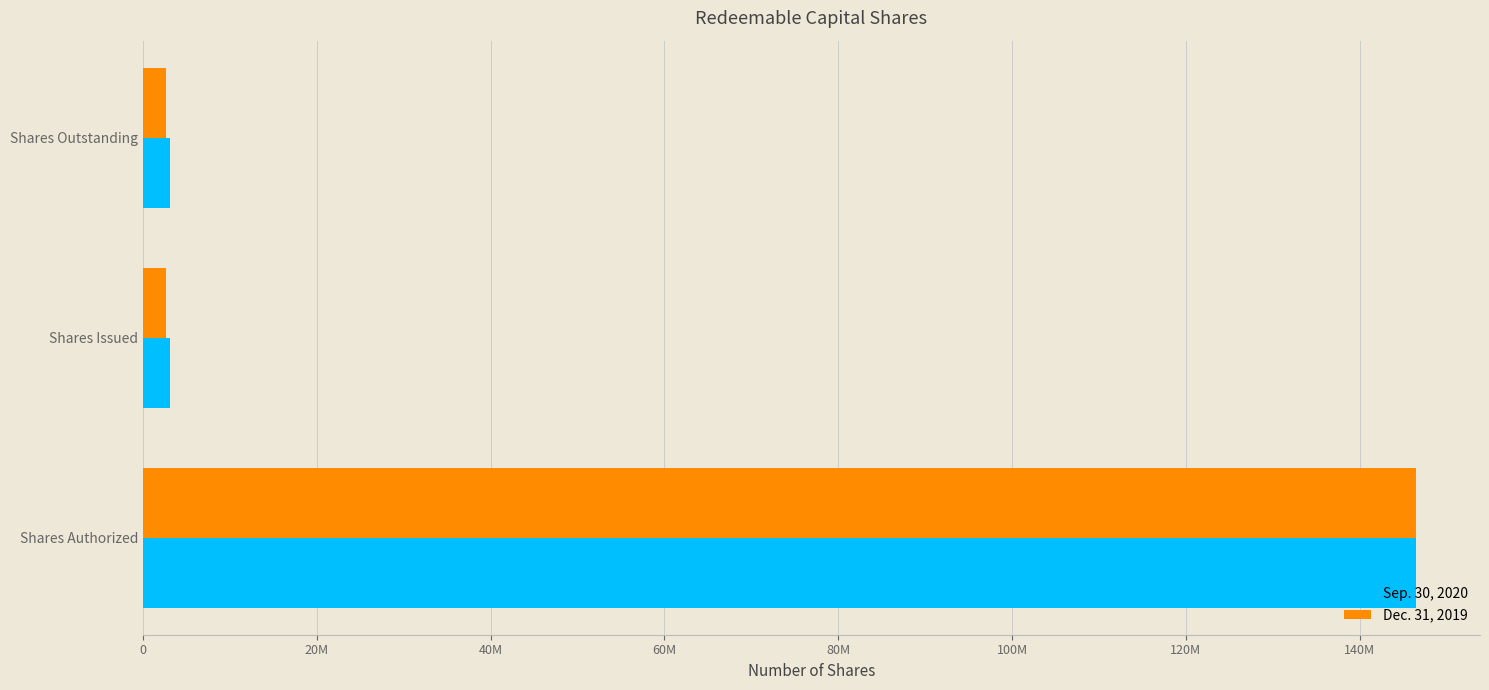

What is the minimum value shown in the chart?

2700000